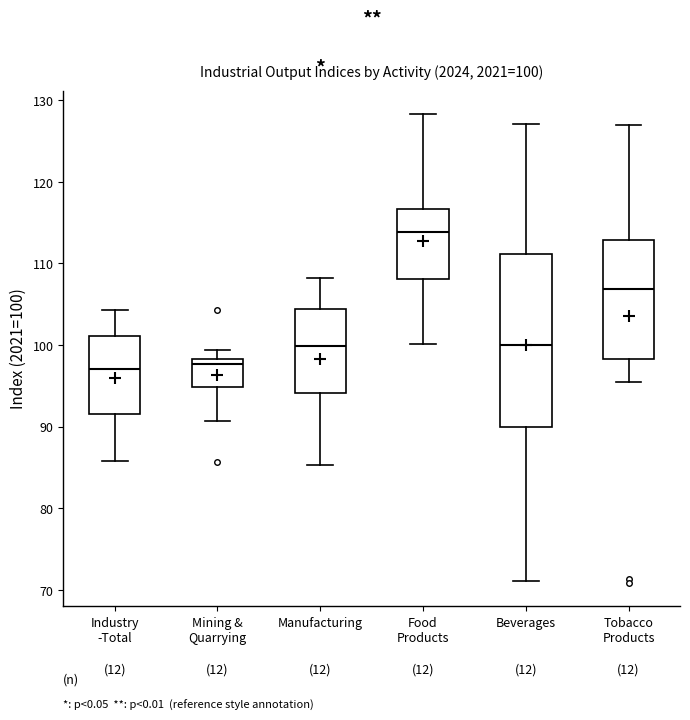

Which box is the tallest, from its lower edge to its upper edge?

Beverages